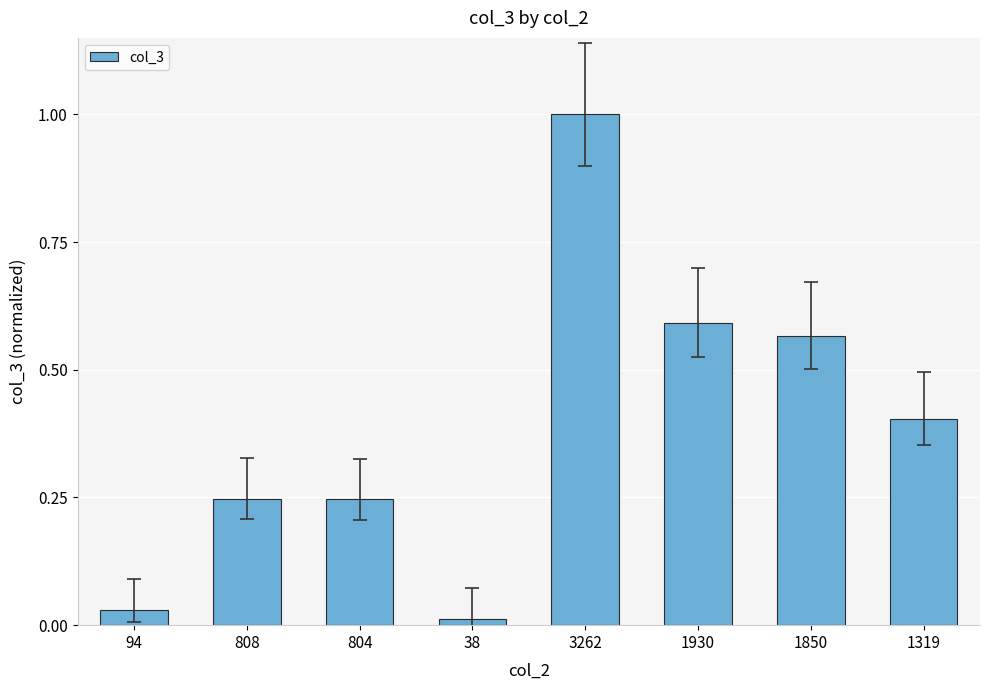

What is the greatest value displayed?

1.0